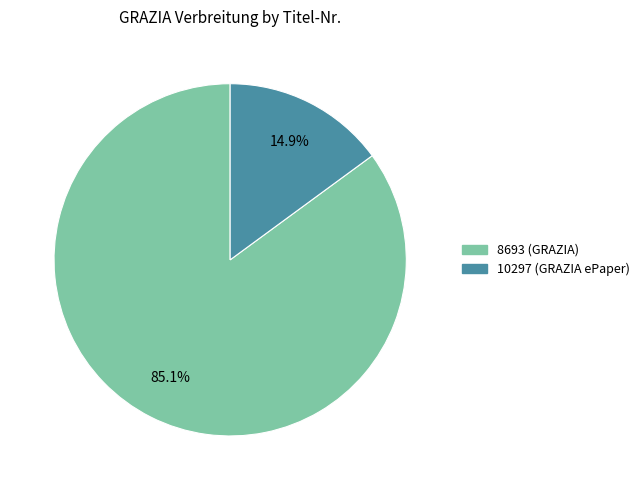

True or false: 8693 (GRAZIA) accounts for 85% of the total.

True